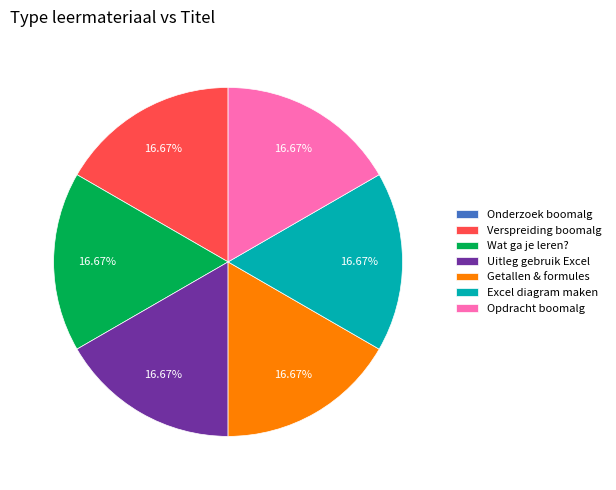

Is the sum of Wat ga je leren? and Getallen & formules greater than half?

No